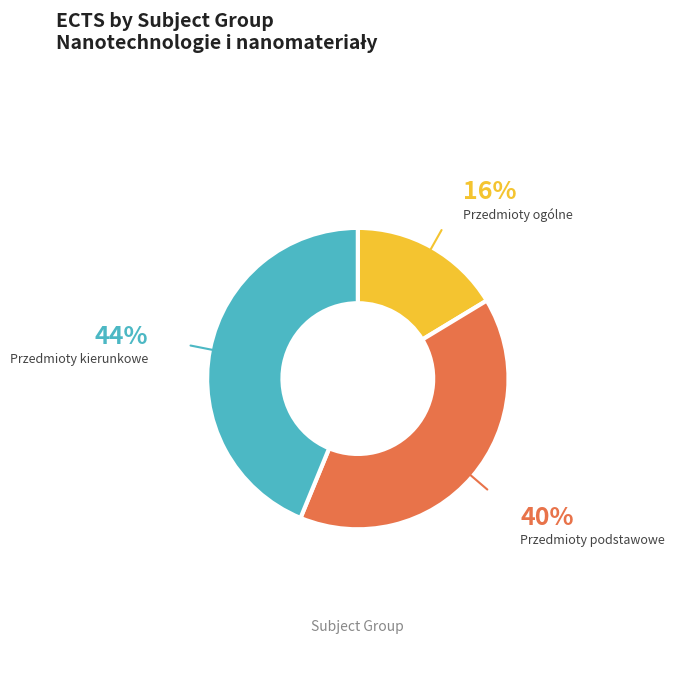

Is there a majority slice in this chart?

No